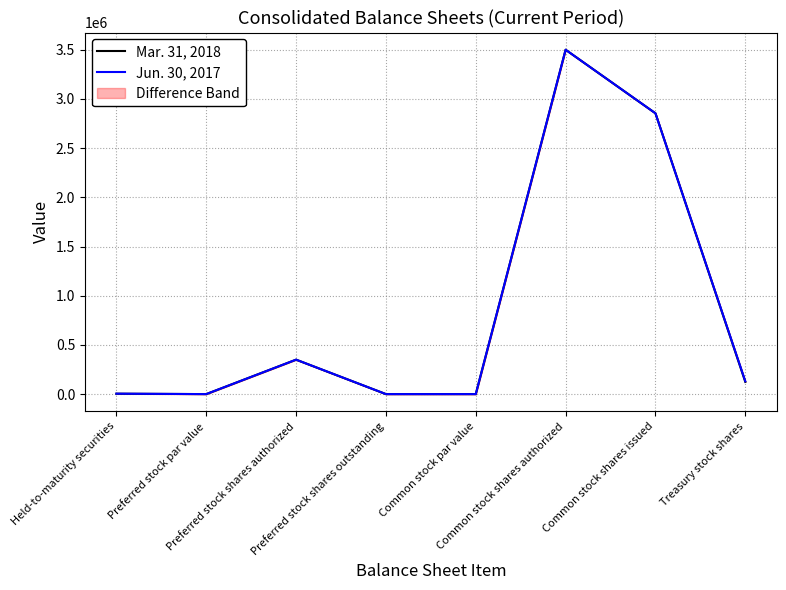

Read the Jun. 30, 2017 value at Preferred stock shares authorized, to the nearest 100.

350000